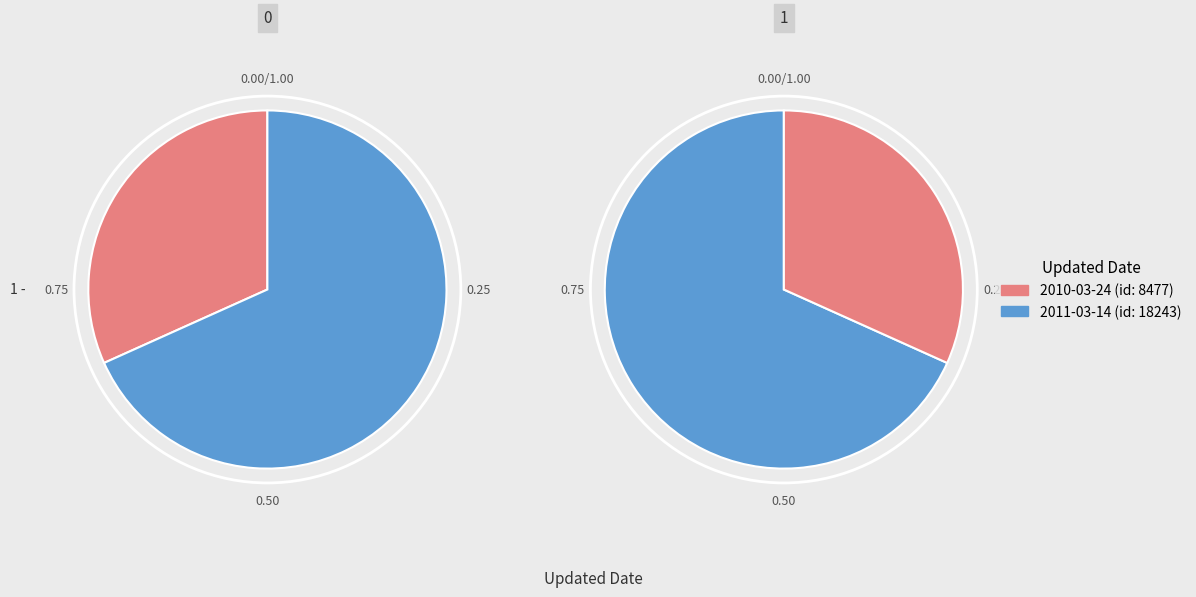

Which slice is the smallest?

2010-03-24